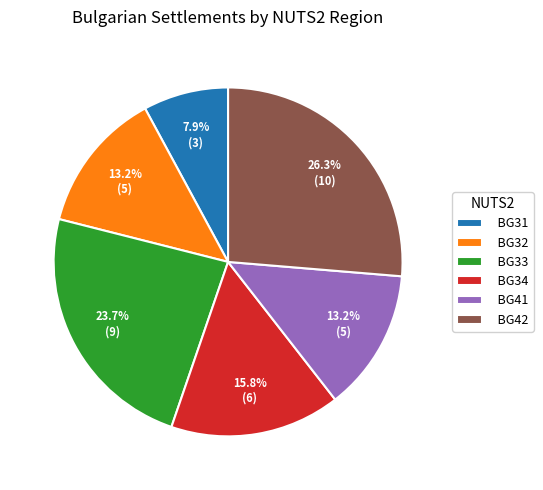

What portion of the pie excludes BG33?

76.3%